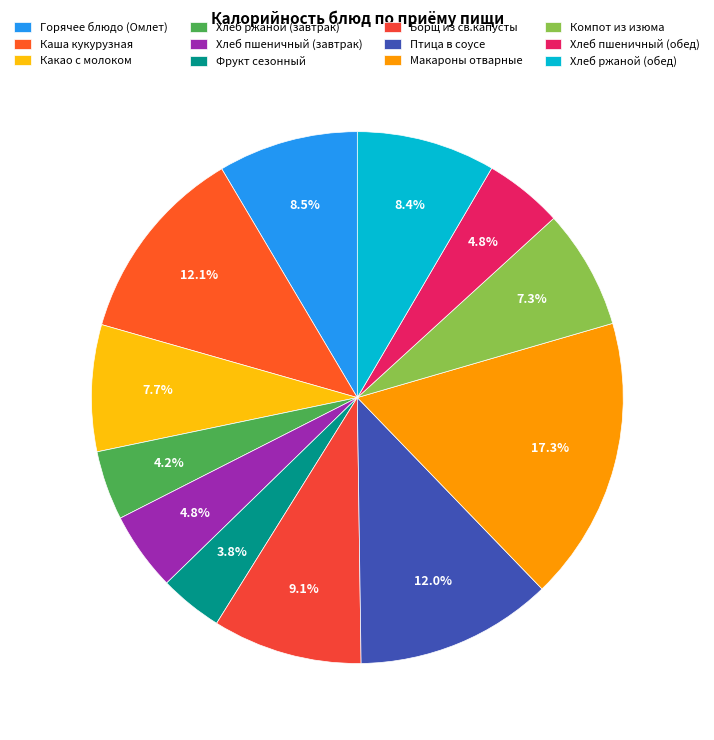

Which category has the biggest portion of the pie?

Макароны отварные